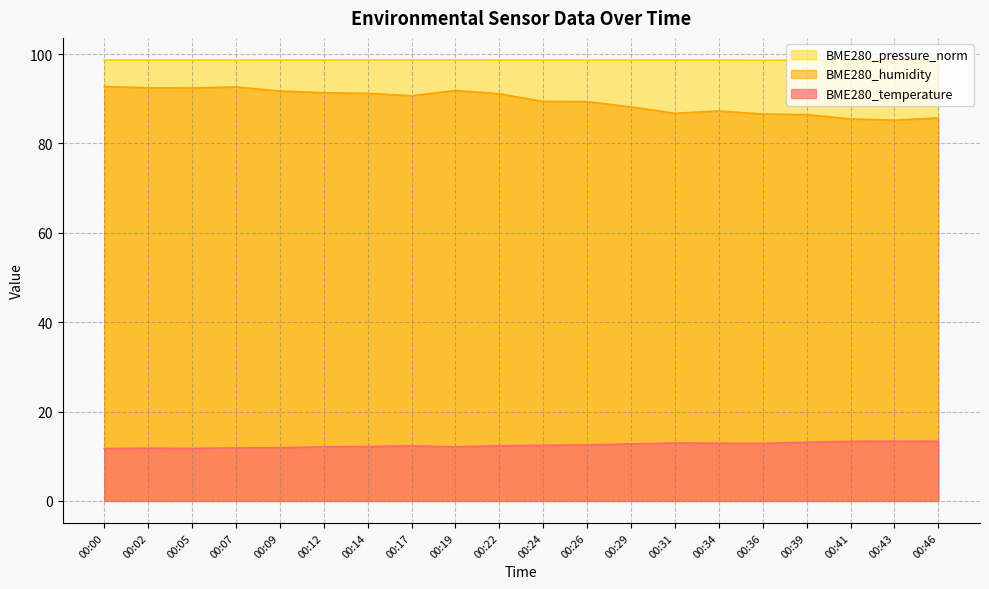

What is the lowest value of the BME280_temperature series?

11.7